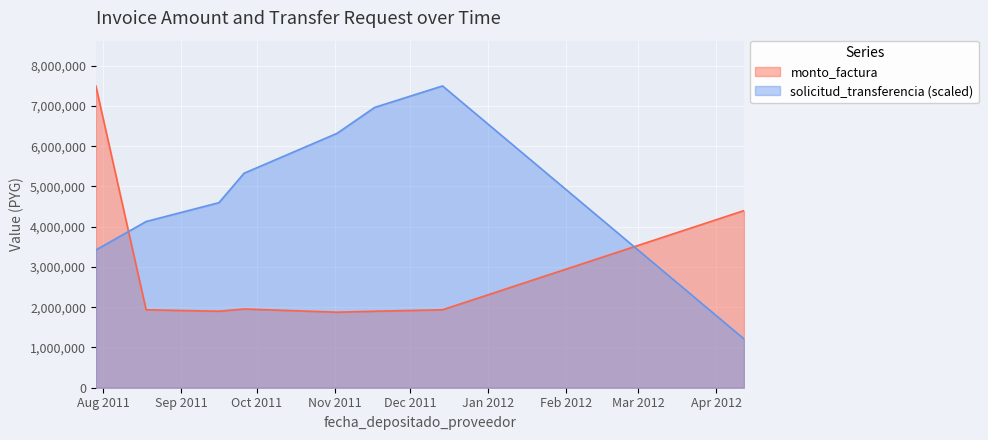

Rank the series by their maximum value, from highest to lowest.

monto_factura, solicitud_transferencia